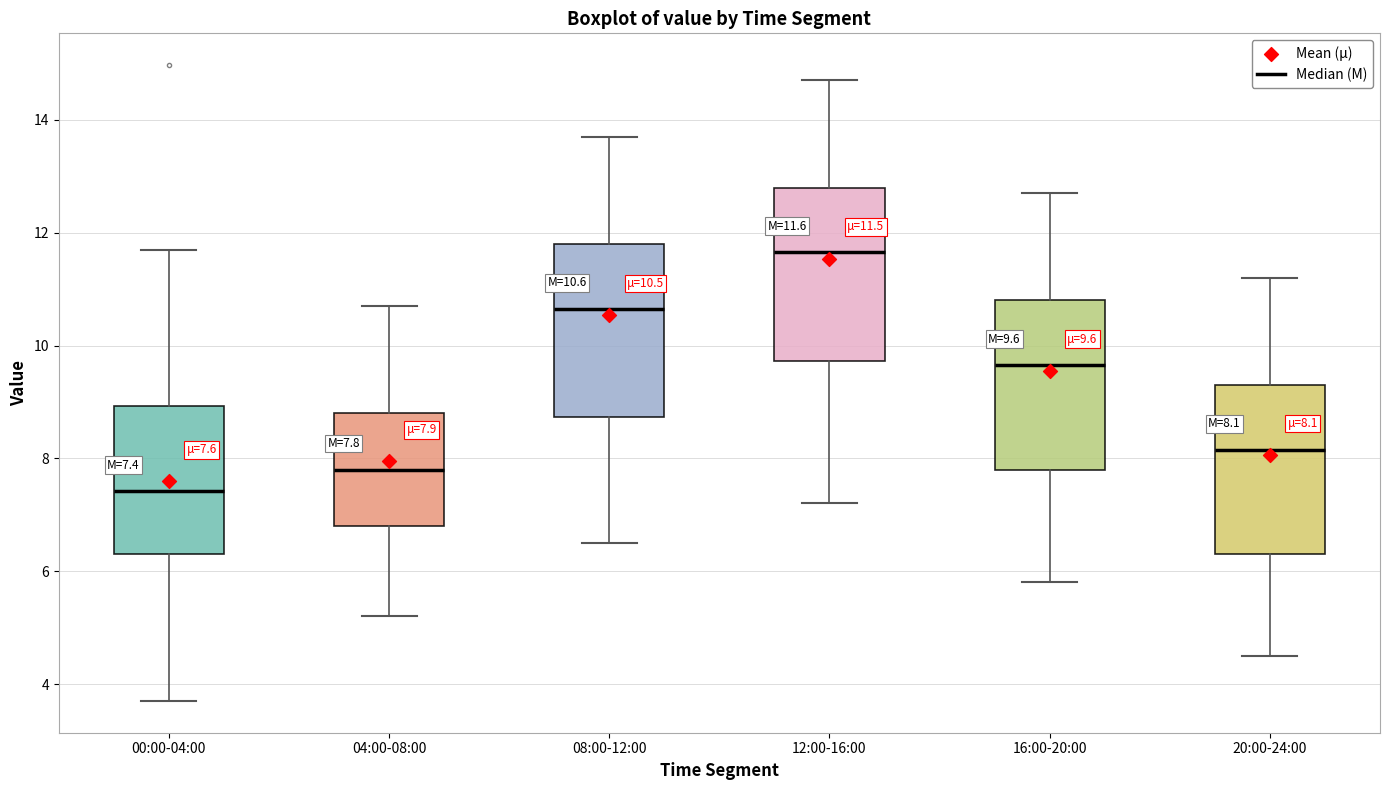

Which box's median line is the lowest?

00:00-04:00